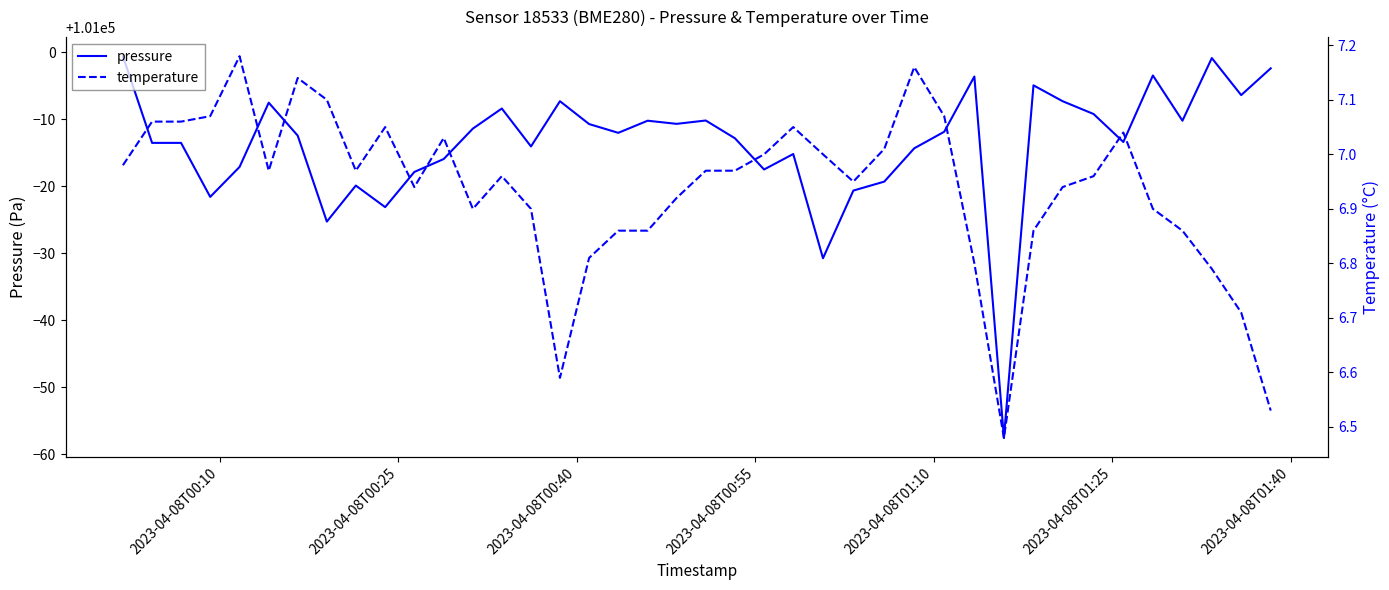

True or false: pressure and temperature intersect in this chart.

False